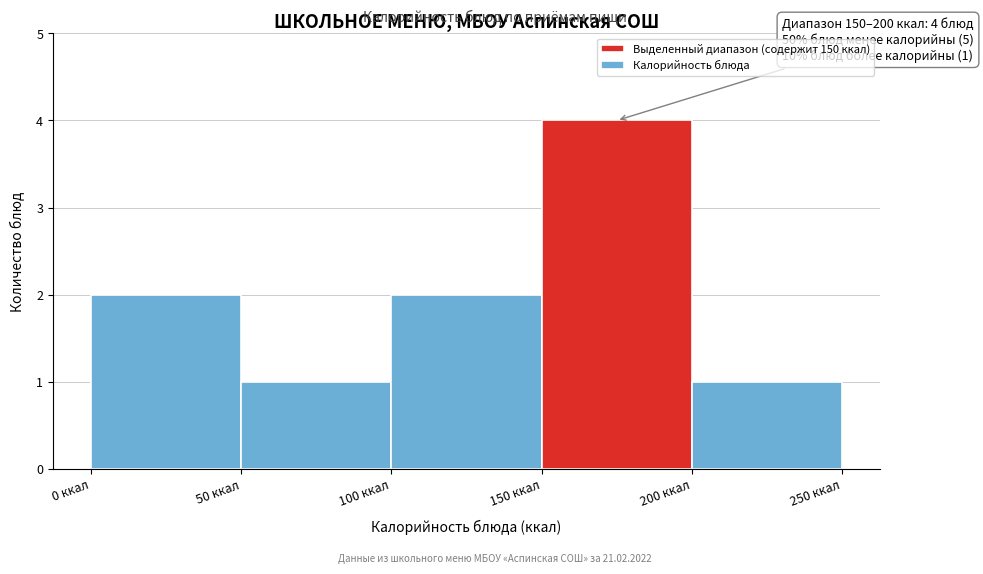

Over which range of the x-axis is the bar tallest?

150 to 200